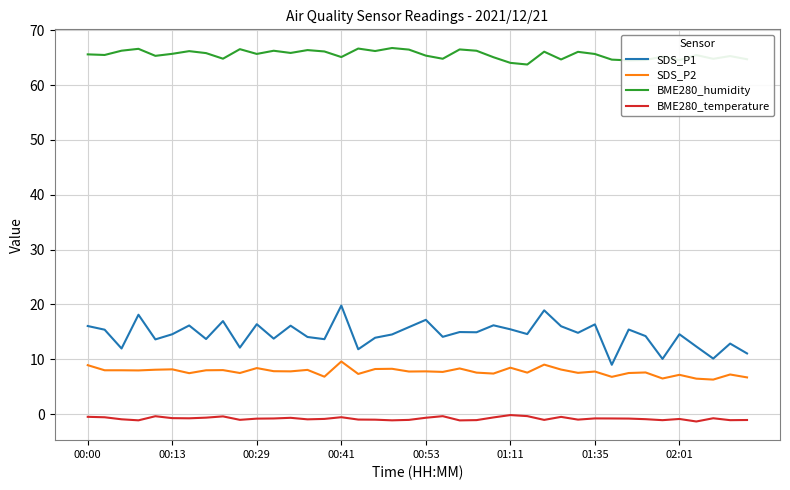

What is the lowest value of the SDS_P2 series?

6.3